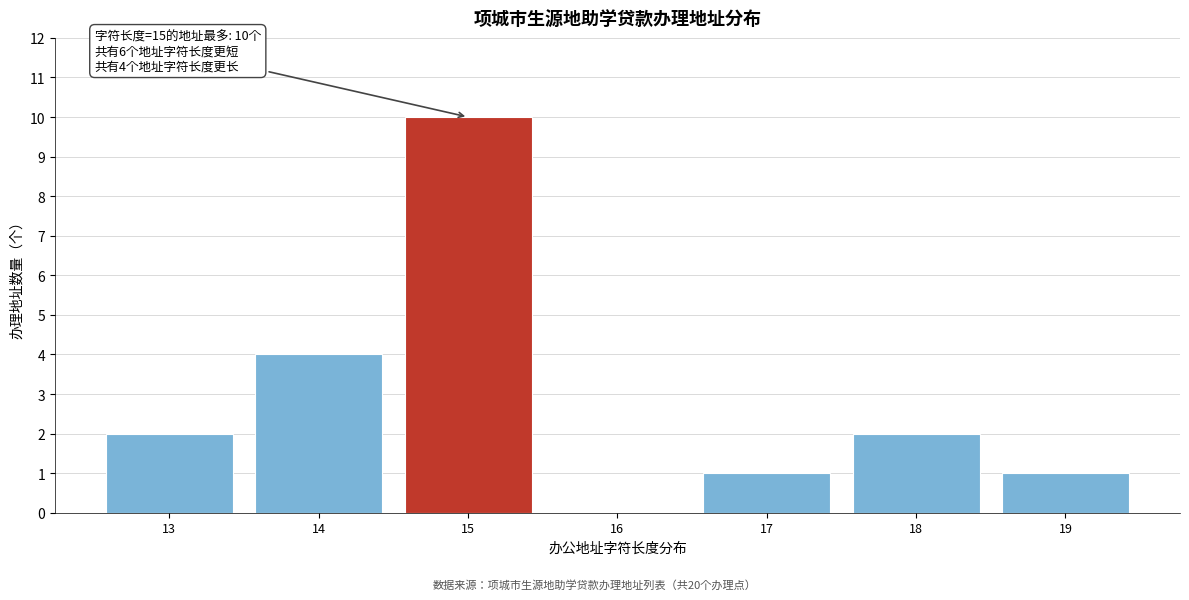

Reading left to right, extract all data points from this chart.

13=2	14=4	15=10	16=0	17=1	18=2	19=1